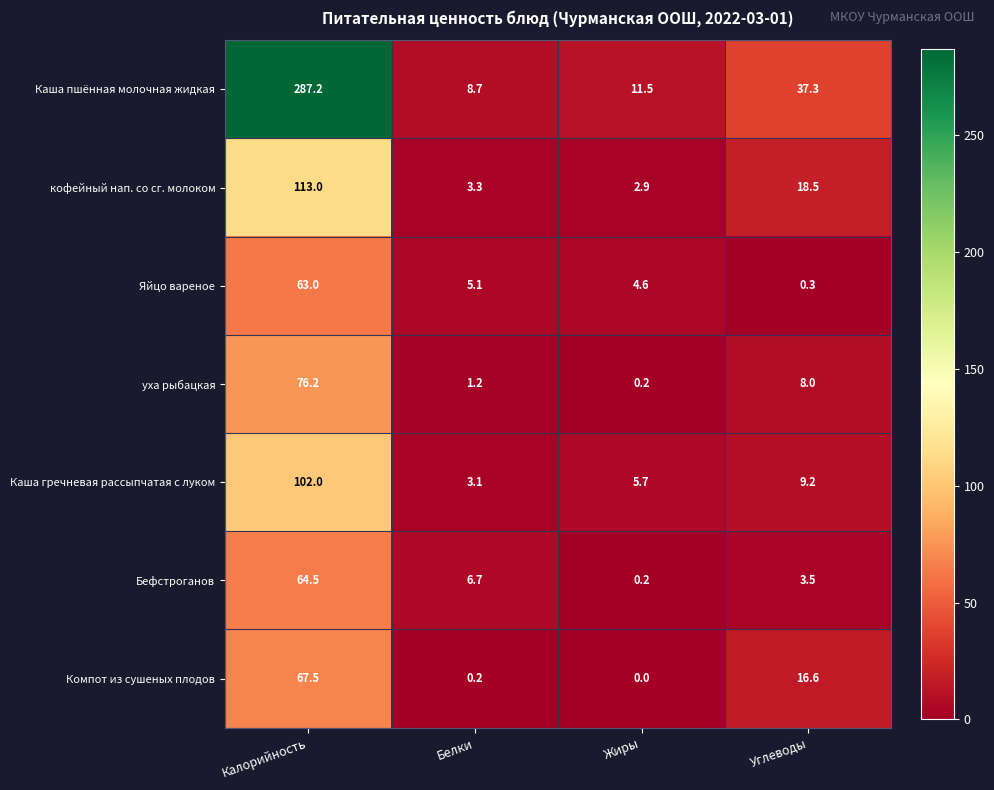

Reading left to right, what are all the values shown in this chart?

Каша пшённая молочная жидкая: 287.2	8.7	11.5	37.3
кофейный нап. со сг. молоком: 113.0	3.3	2.9	18.5
Яйцо вареное: 63.0	5.1	4.6	0.3
уха рыбацкая: 76.2	1.2	0.2	8.0
Каша гречневая рассыпчатая с луком: 102.0	3.1	5.7	9.2
Бефстроганов: 64.5	6.7	0.2	3.5
Компот из сушеных плодов: 67.5	0.2	0.0	16.6